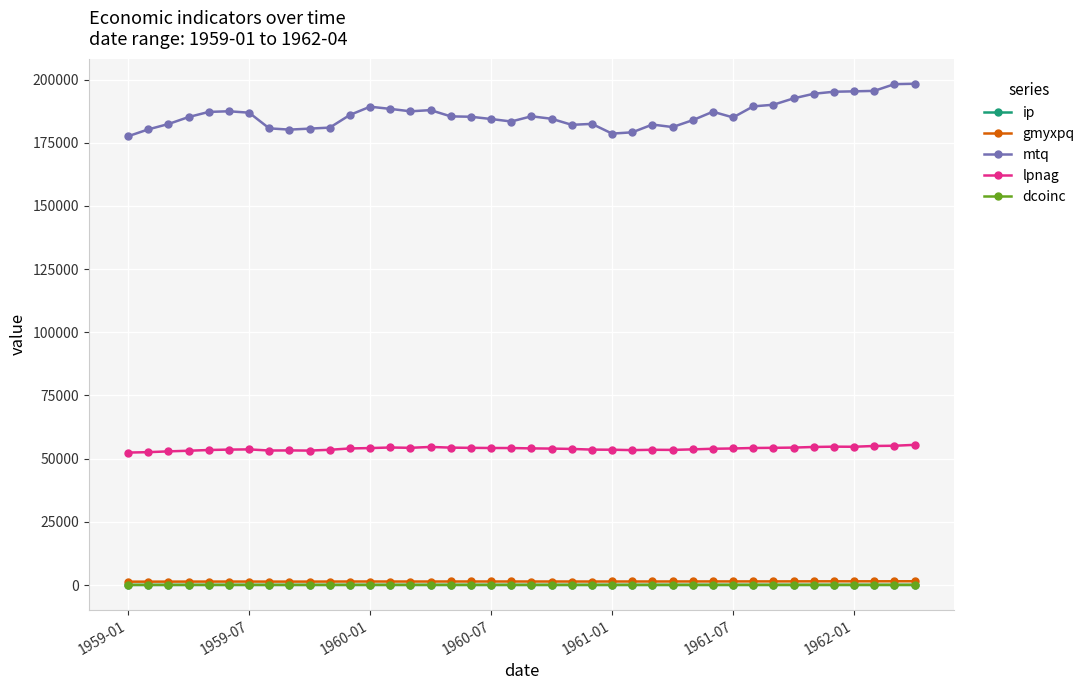

At how many categories does at least one series exceed 7212?

40